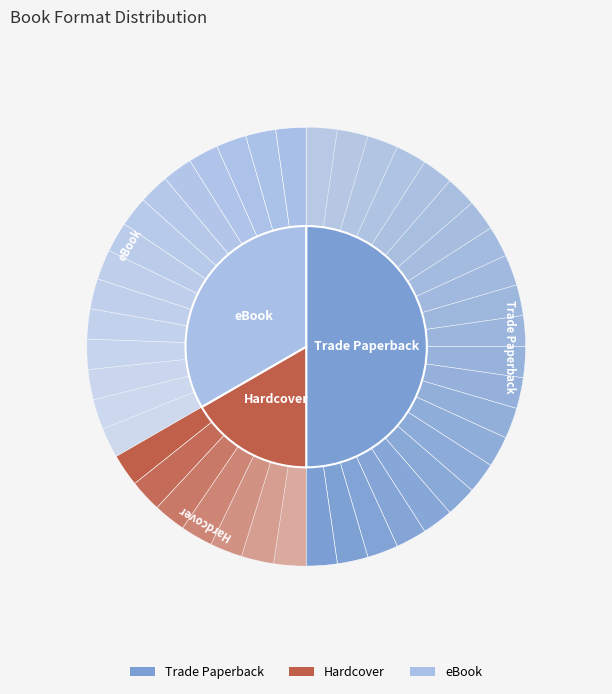

Is there any slice that represents more than half of the pie?

No